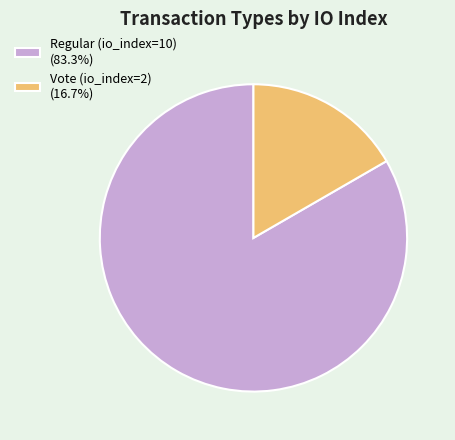

Count the number of slices in the pie.

2